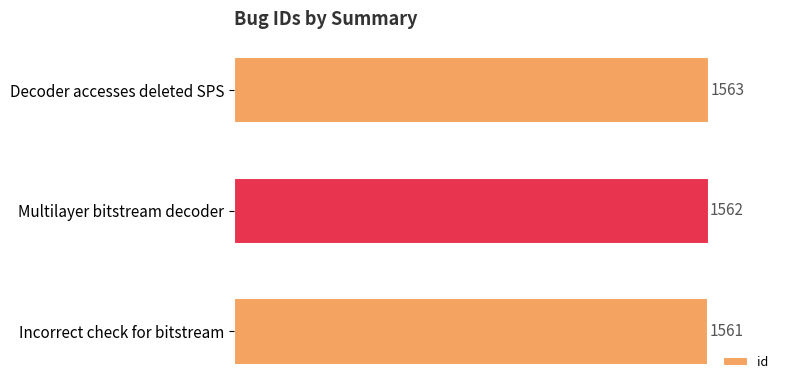

What is the average value?

1562